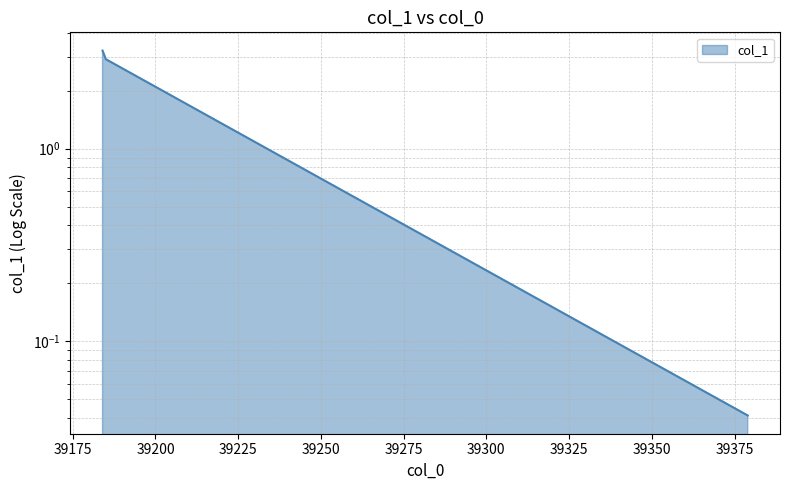

What is the sum of all values?

6.2